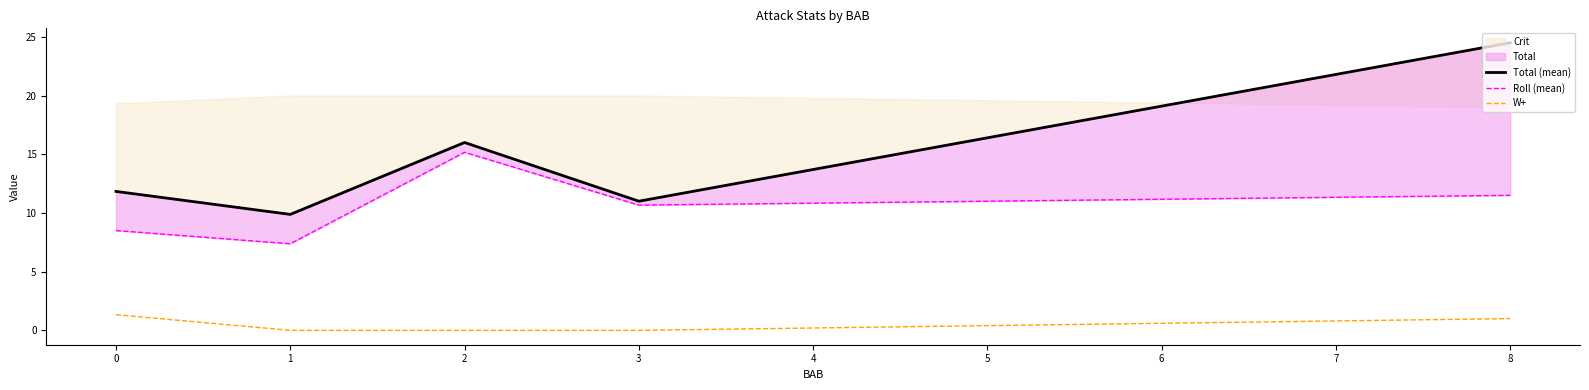

The value of W+ at 0 is 1.3. True or false?

True